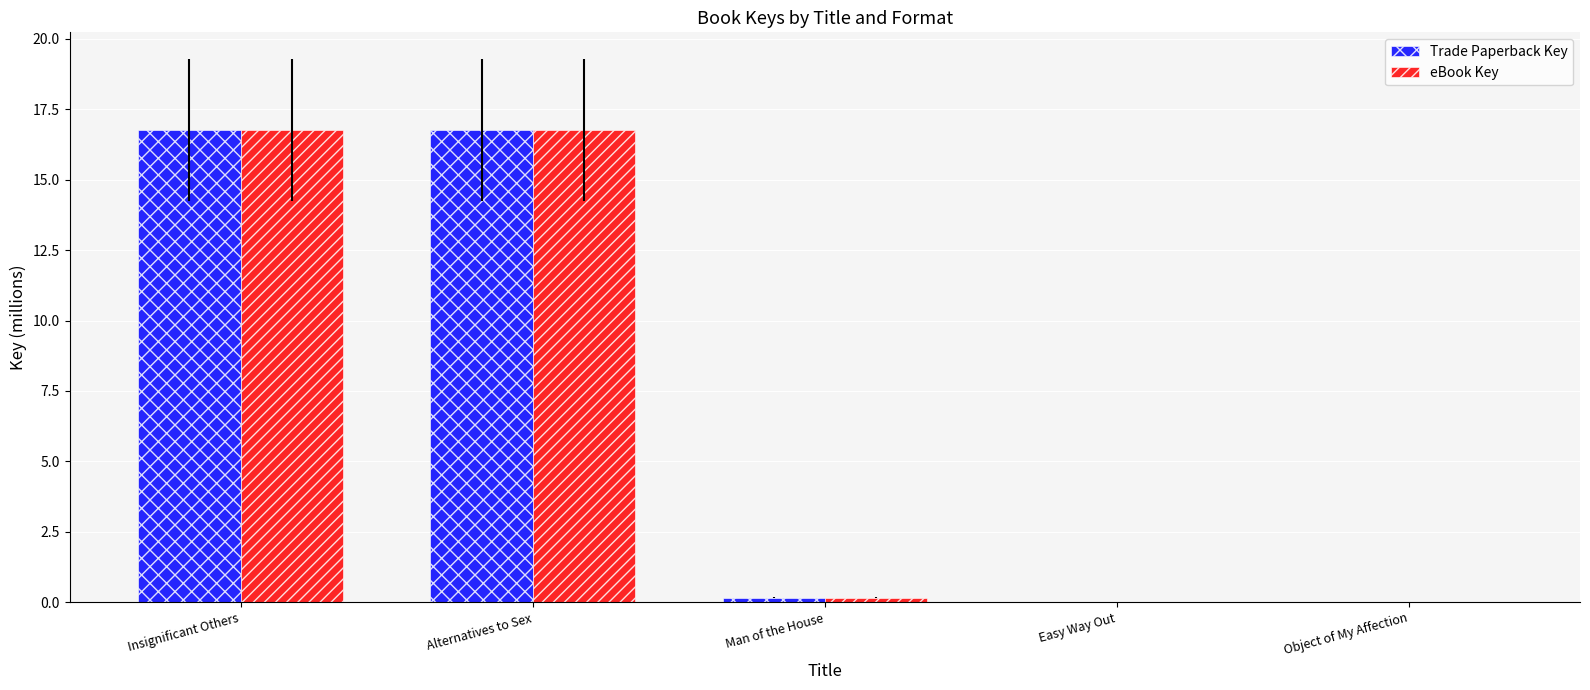

What is the maximum value for eBook Key?

16.8